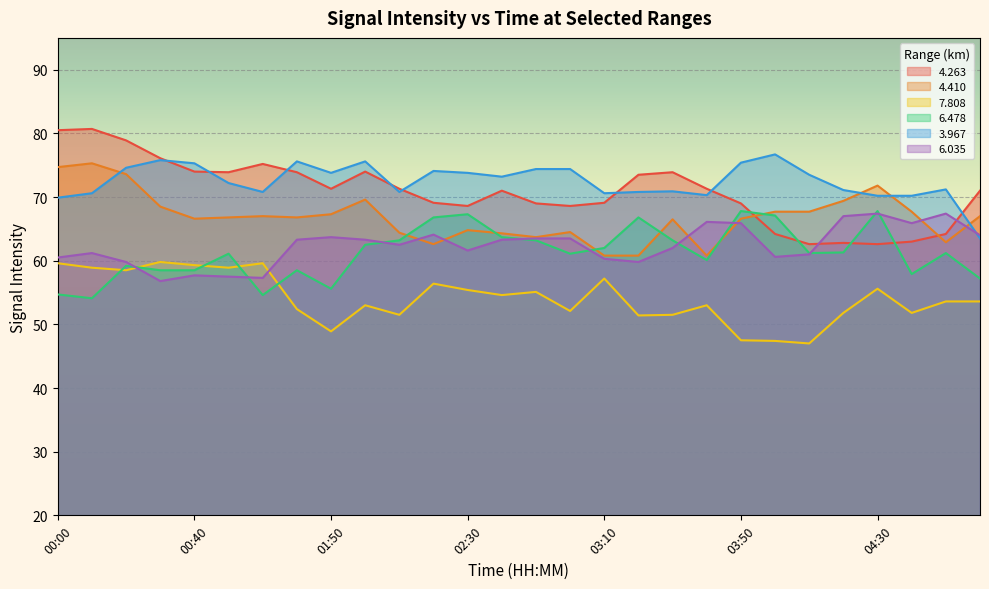

Reading left to right, transcribe all the data shown in this chart.

  4.263: 80.5	80.7	78.9	76.1	74.0	73.9	75.2	73.9	71.3	74.0	71.3	69.1	68.6	71.0	69.0	68.6	69.1	73.5	73.9	71.3	69.0	64.2	62.6	62.8	62.6	63.0	64.2	71.0
  4.410: 74.7	75.3	73.6	68.5	66.6	66.8	67.0	66.8	67.3	69.6	64.4	62.6	64.8	64.3	63.7	64.5	60.8	60.8	66.5	60.8	66.6	67.7	67.7	69.4	71.8	67.7	62.9	67.0
  7.808: 59.6	58.9	58.5	59.8	59.3	58.9	59.6	52.4	48.9	53.0	51.5	56.4	55.4	54.6	55.1	52.1	57.2	51.4	51.5	53.0	47.5	47.4	47.0	51.8	55.6	51.8	53.6	53.6
  6.478: 54.7	54.1	59.2	58.5	58.5	61.1	54.6	58.5	55.6	62.5	63.2	66.8	67.3	63.7	63.2	61.1	62.0	66.8	63.2	60.1	67.8	67.1	61.2	61.3	67.8	57.9	61.2	57.2
  3.967: 69.9	70.6	74.6	75.8	75.3	72.2	70.8	75.6	73.8	75.6	70.8	74.1	73.8	73.2	74.4	74.4	70.6	70.8	70.9	70.3	75.4	76.7	73.5	71.1	70.2	70.2	71.2	63.5
  6.035: 60.5	61.2	59.8	56.8	57.7	57.5	57.3	63.3	63.7	63.3	62.5	64.1	61.6	63.3	63.5	63.5	60.3	59.8	62.0	66.1	65.9	60.6	61.0	67.0	67.4	65.9	67.4	64.0